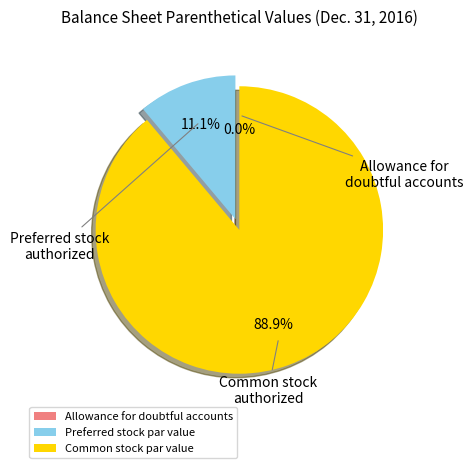

Does Preferred stock par value represent more than half of the total?

No